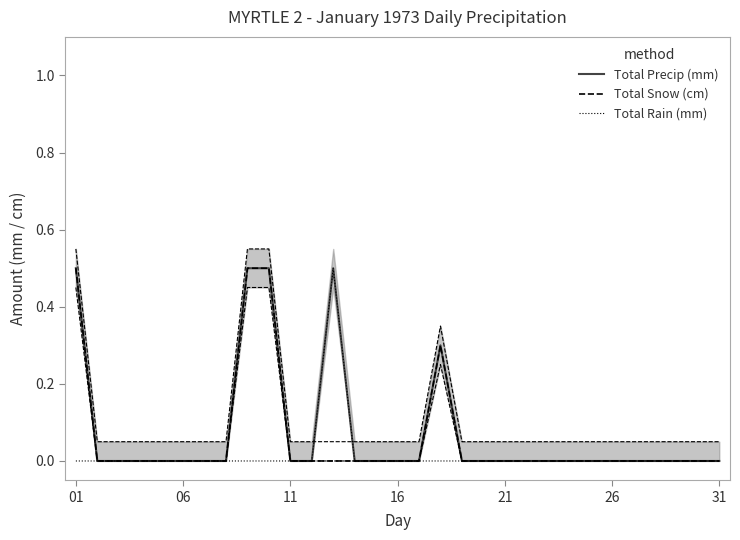

What is the average value of the Total Snow (cm) series?

0.1